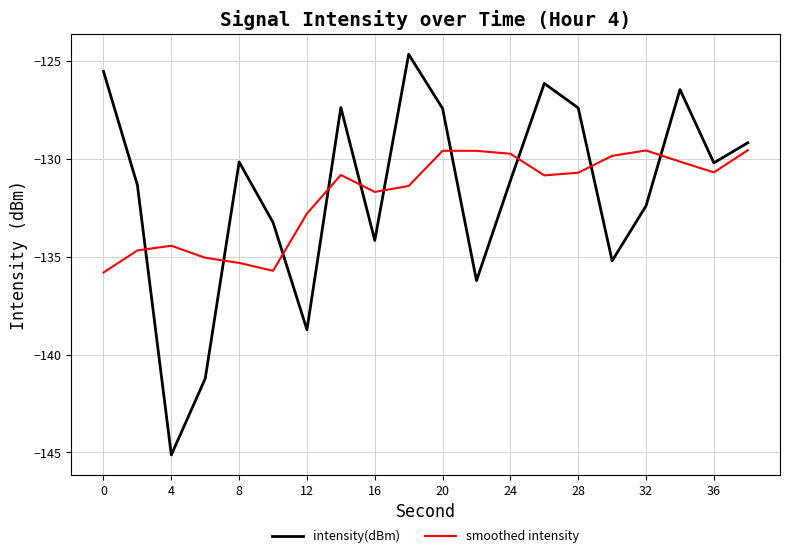

True or false: smoothed intensity and intensity(dBm) intersect in this chart.

True